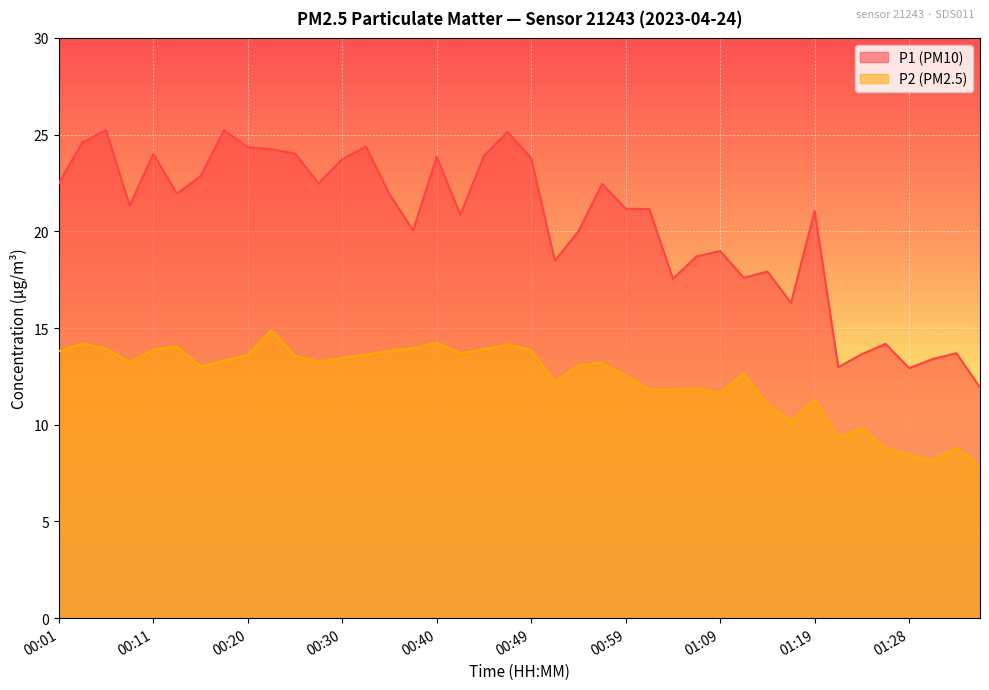

Does the chart display data point markers on the line(s)?

No